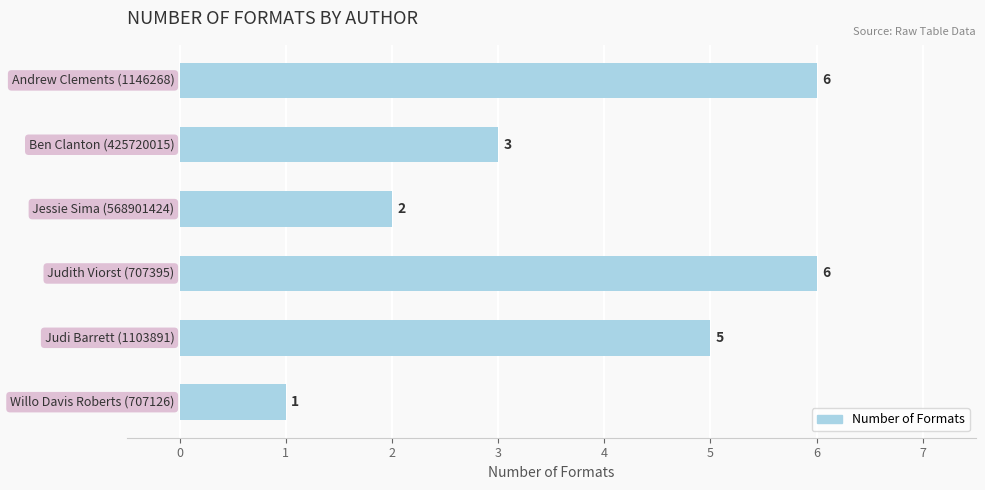

How many series are shown in this chart?

1